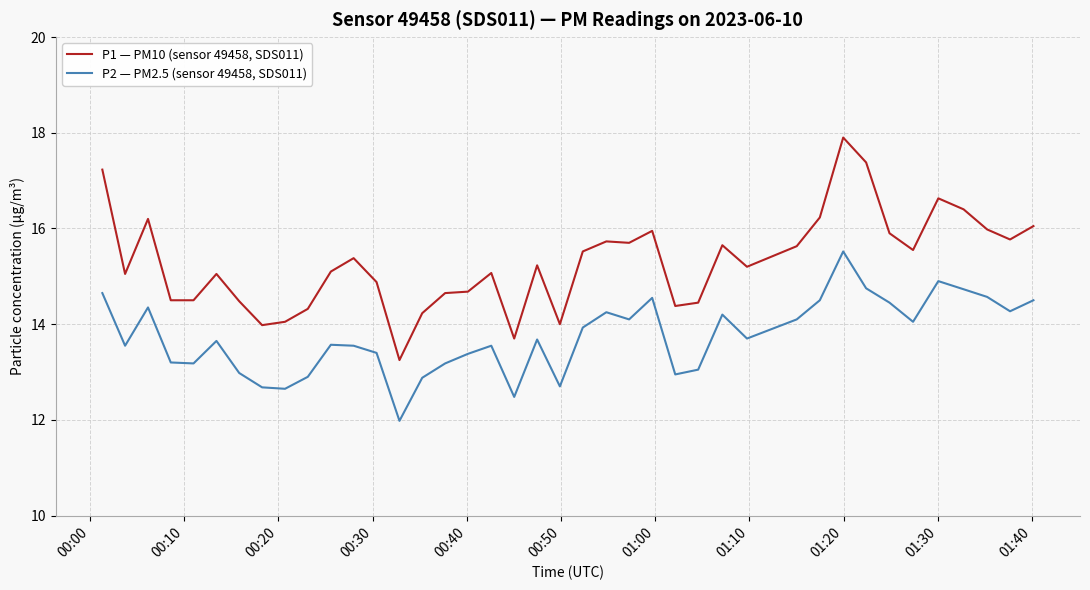

Rank the series by their average value, from lowest to highest.

P2 — PM2.5 (sensor 49458, SDS011), P1 — PM10 (sensor 49458, SDS011)